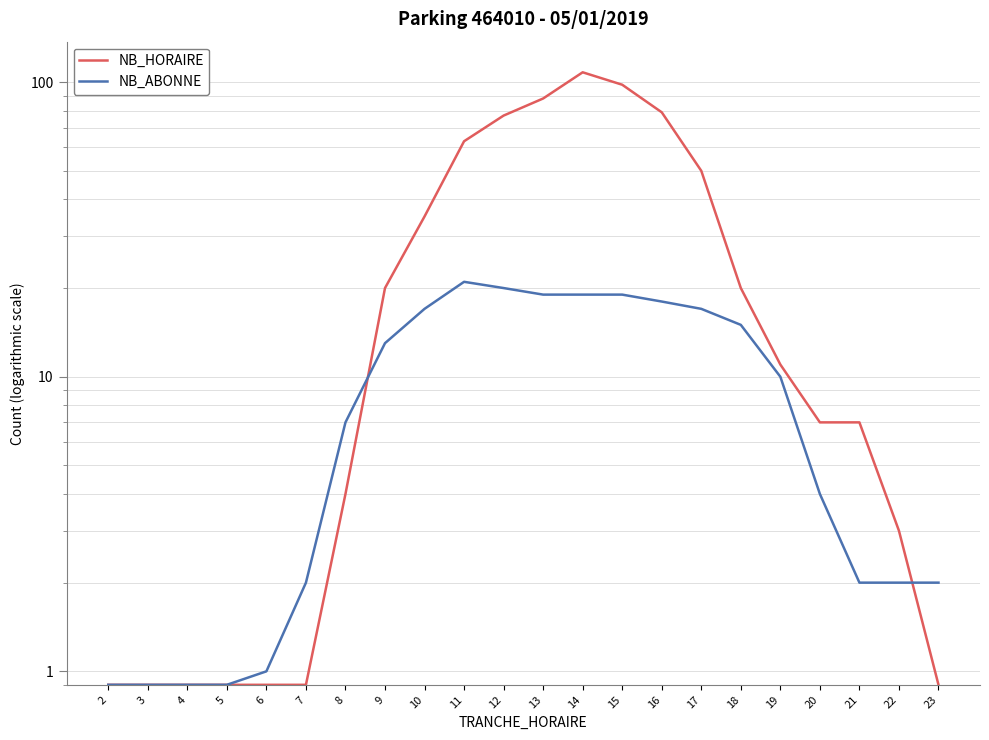

Reading left to right, what are all the values shown in this chart?

NB_HORAIRE: 2=0.9	3=0.9	4=0.9	5=0.9	6=0.9	7=0.9	8=4.0	9=20.0	10=35.0	11=63.0	12=77.0	13=88.0	14=108.0	15=98.0	16=79.0	17=50.0	18=20.0	19=11.0	20=7.0	21=7.0	22=3.0	23=0.9
NB_ABONNE: 2=0.9	3=0.9	4=0.9	5=0.9	6=1.0	7=2.0	8=7.0	9=13.0	10=17.0	11=21.0	12=20.0	13=19.0	14=19.0	15=19.0	16=18.0	17=17.0	18=15.0	19=10.0	20=4.0	21=2.0	22=2.0	23=2.0